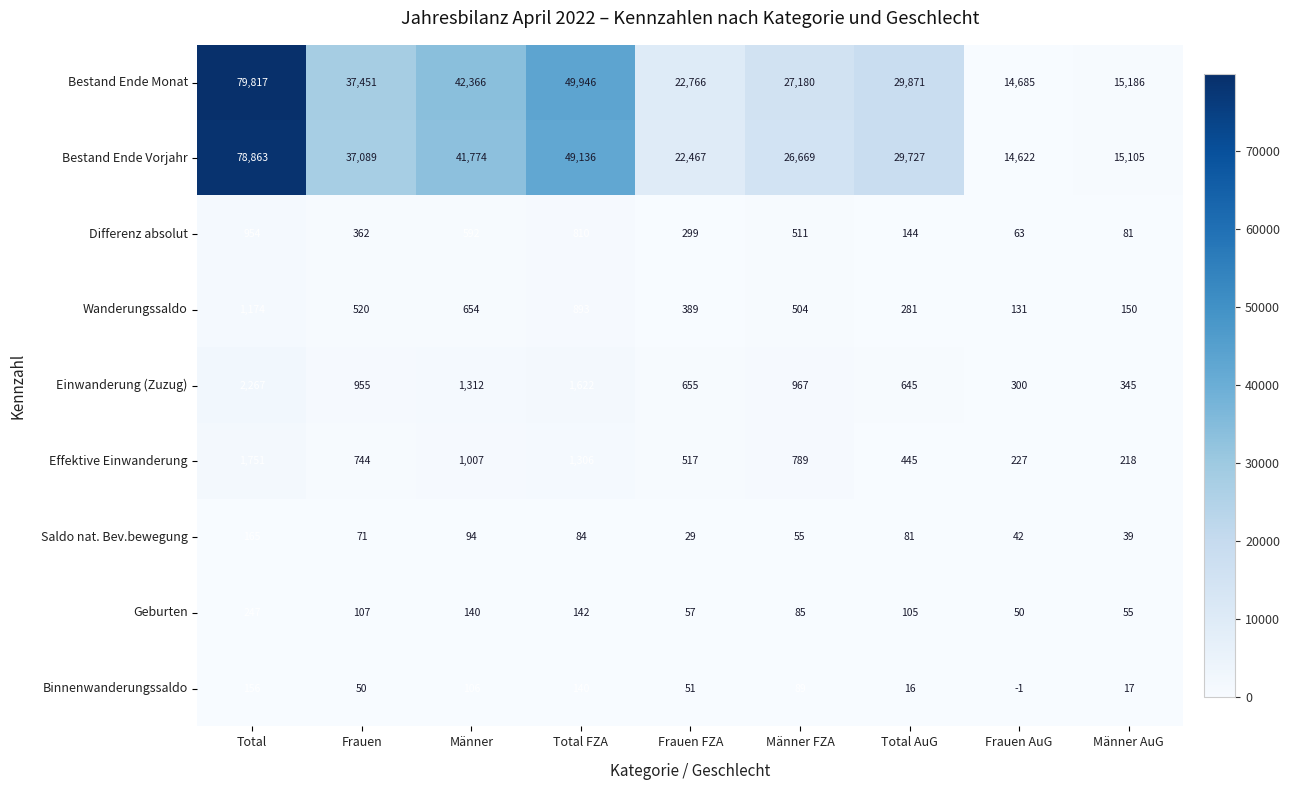

What is the difference between the highest and lowest values at Total?

79661